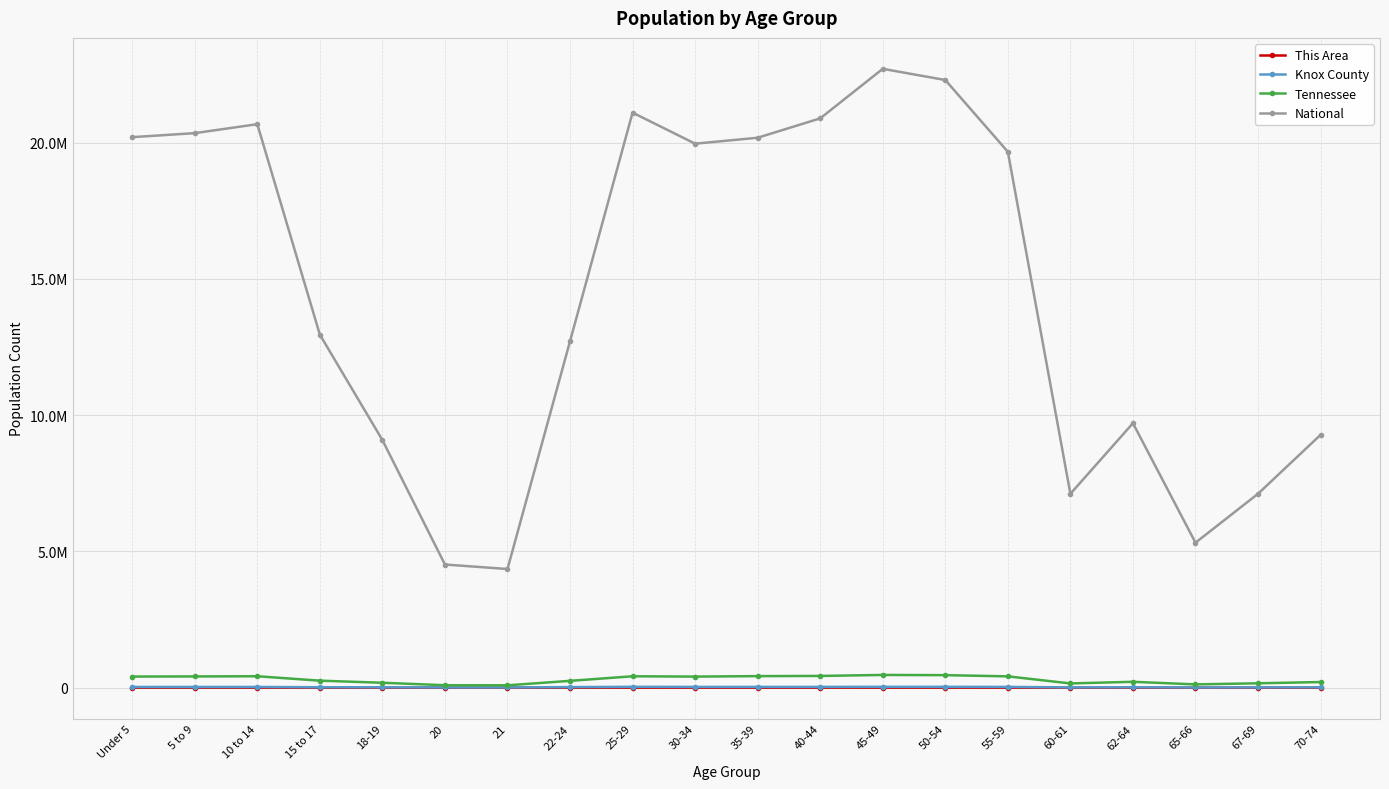

True or false: Tennessee has a value of 160594 at 67-69.

True